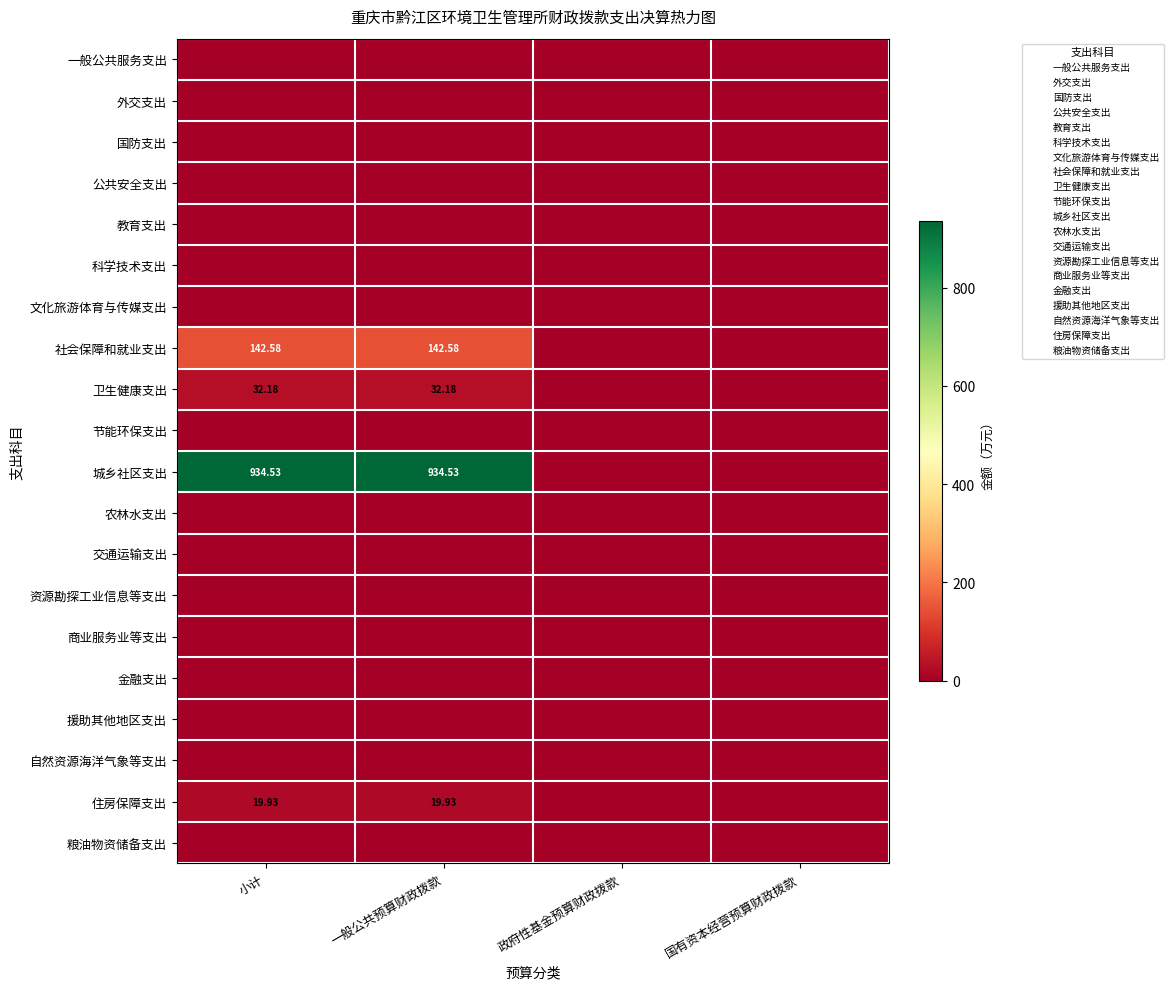

What is the average value of the 卫生健康支出 series?

16.1